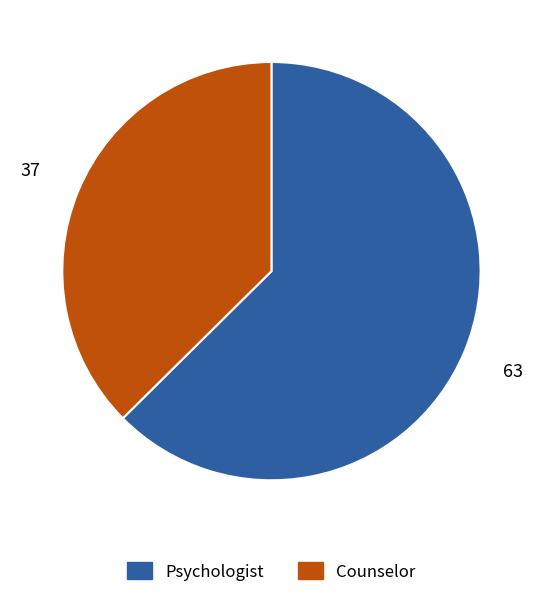

Which category has the smallest portion of the pie?

Counselor